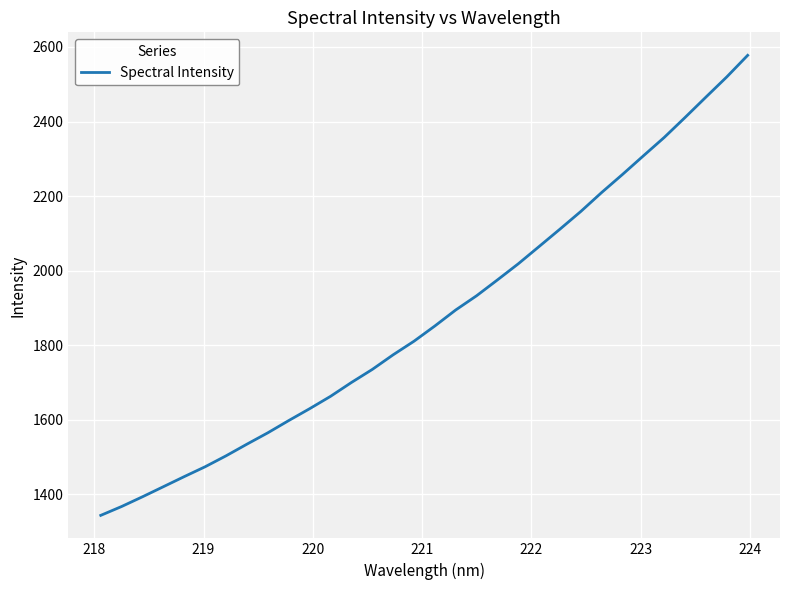

Does the chart have visible grid lines?

Yes